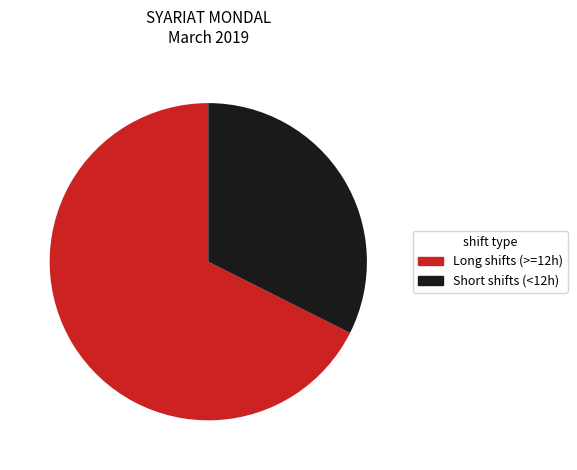

What is the smallest slice in the pie chart?

Short shifts (<12h)